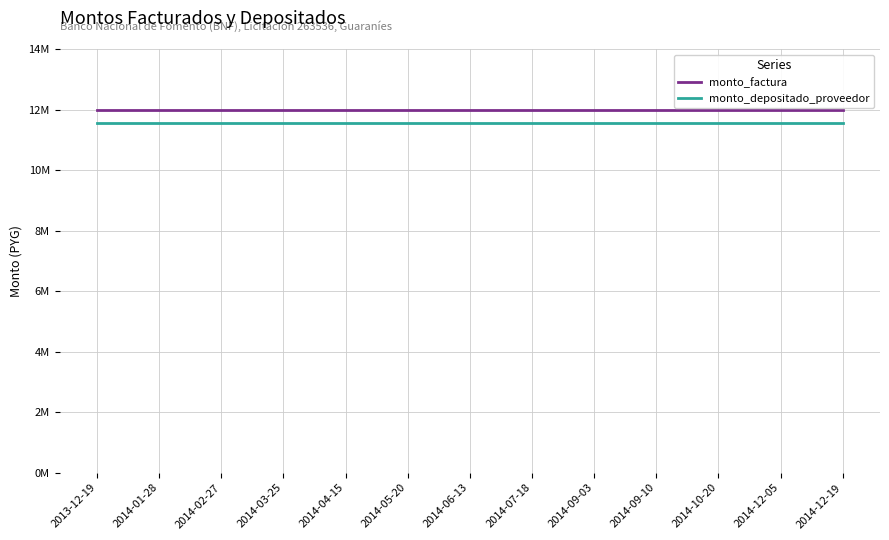

What are all the series names shown in the legend?

monto_factura, monto_depositado_proveedor